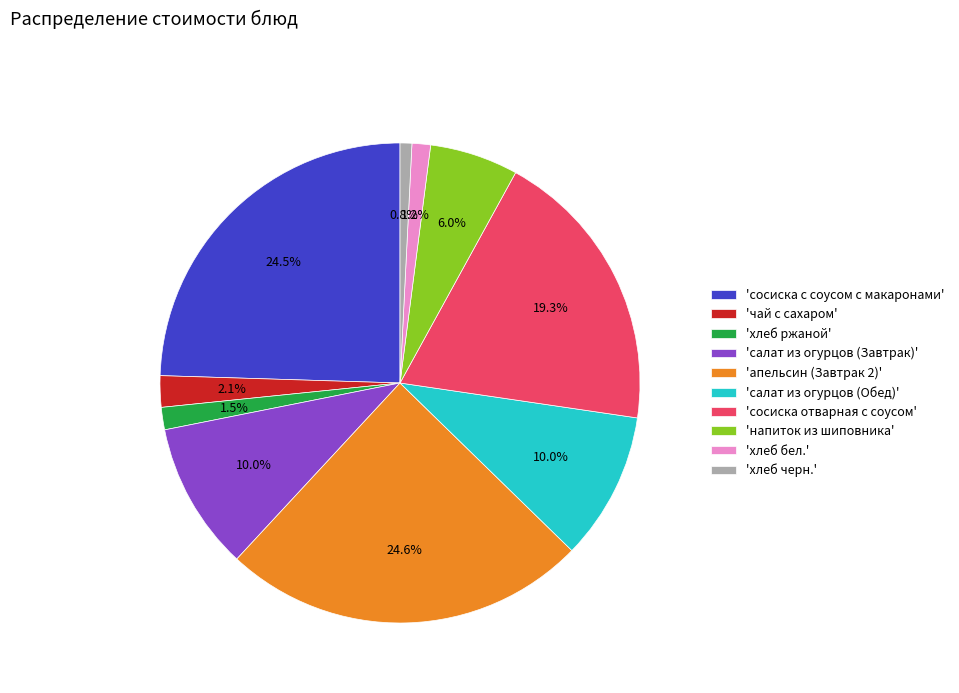

To the nearest percent, what is the average slice percentage?

10%